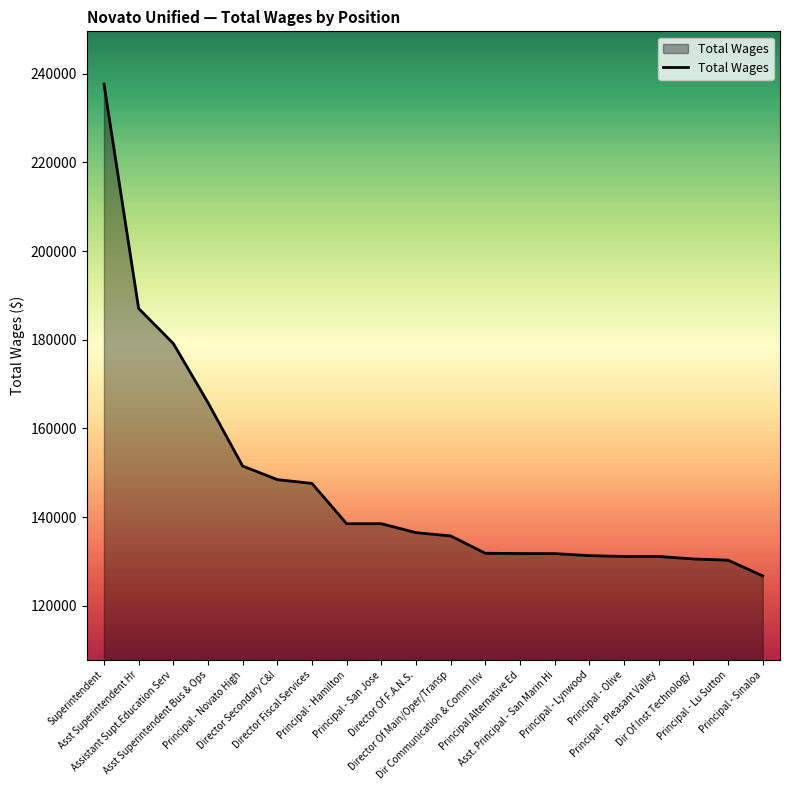

What is the maximum value shown in the chart?

237670